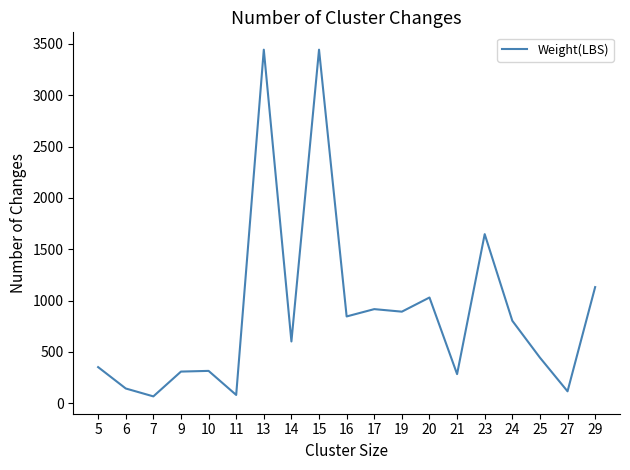

What is the difference between the maximum and minimum values?

3374.4